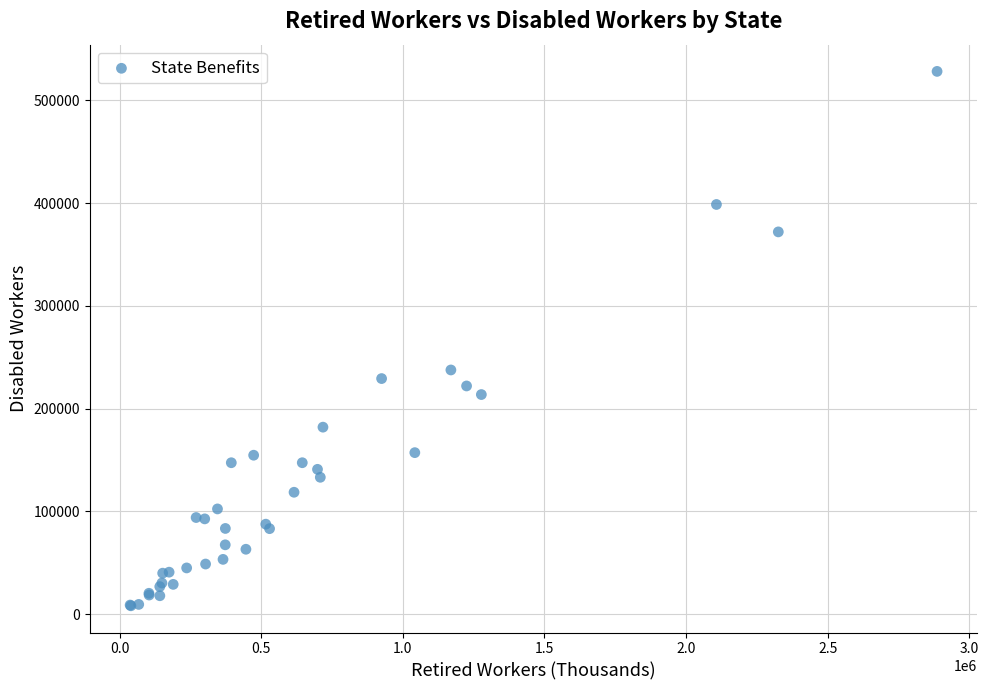

What Y value in the scatter plot is closest to 268229?

237688